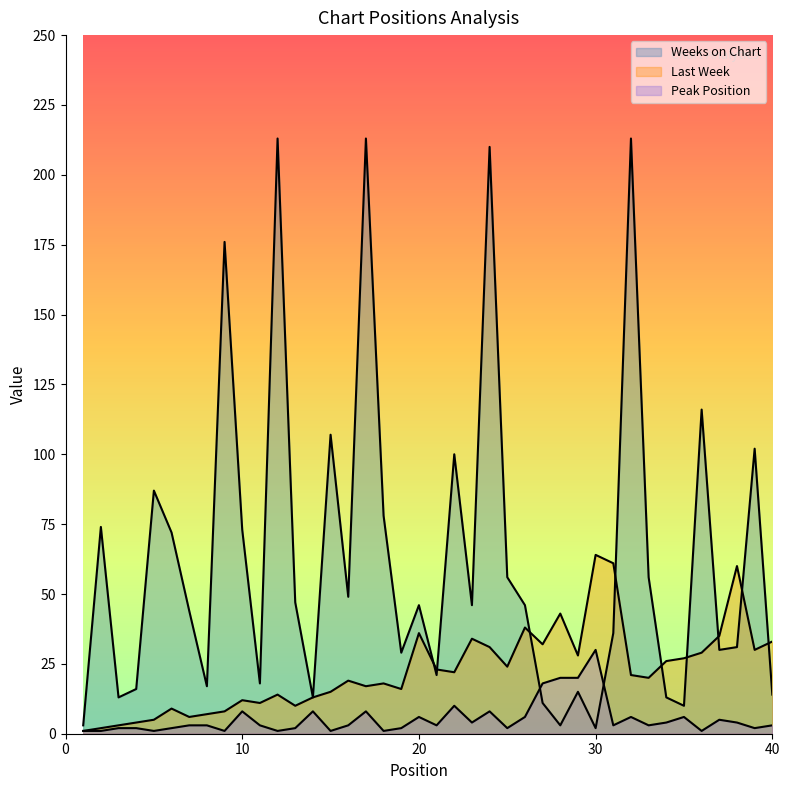

Is the value of Peak Position at 24 greater than the value of Weeks on Chart at 27?

No